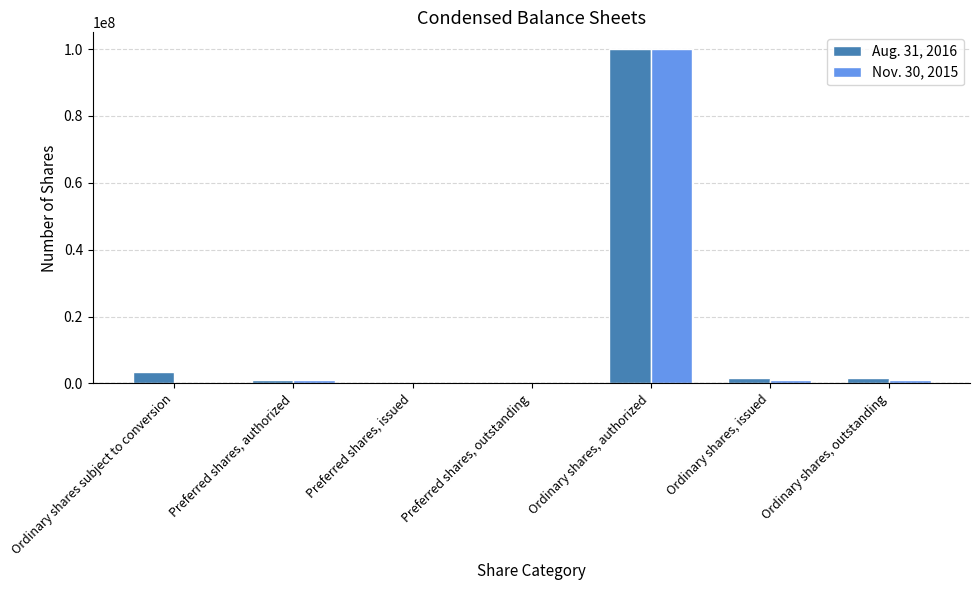

At which category is the sum across all series the highest?

Ordinary shares, authorized